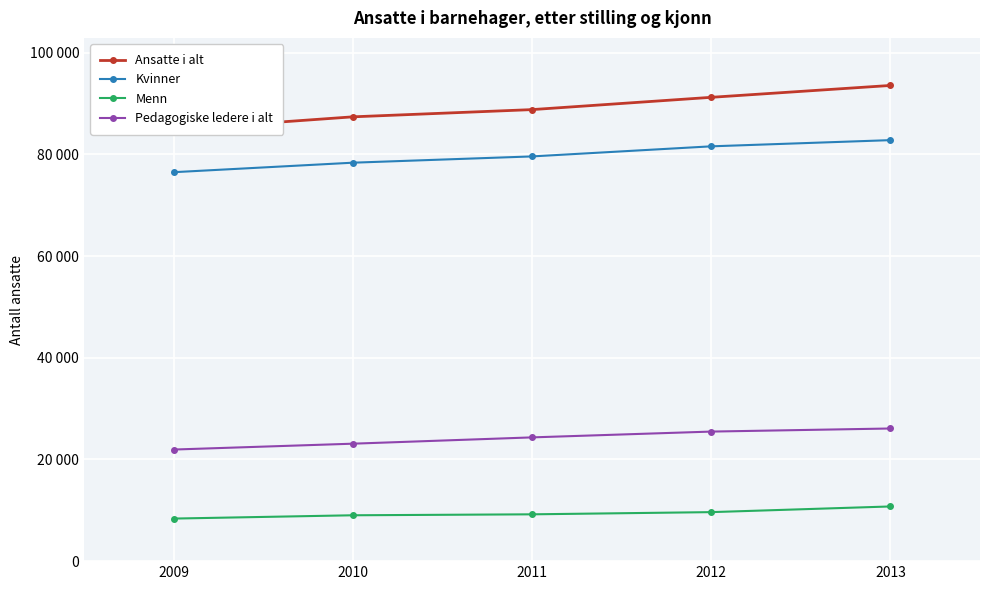

At how many categories does at least one series exceed 38146?

5